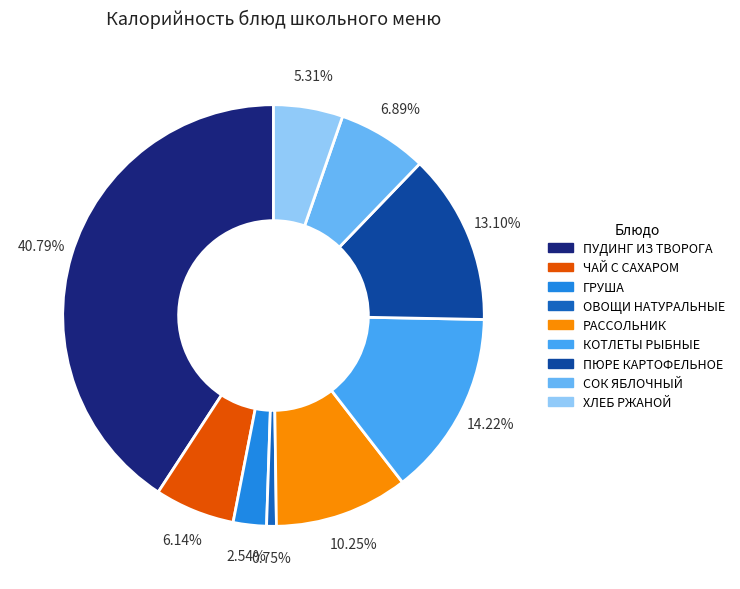

To the nearest percent, what is the combined percentage of ХЛЕБ РЖАНОЙ and ЧАЙ С САХАРОМ?

11%